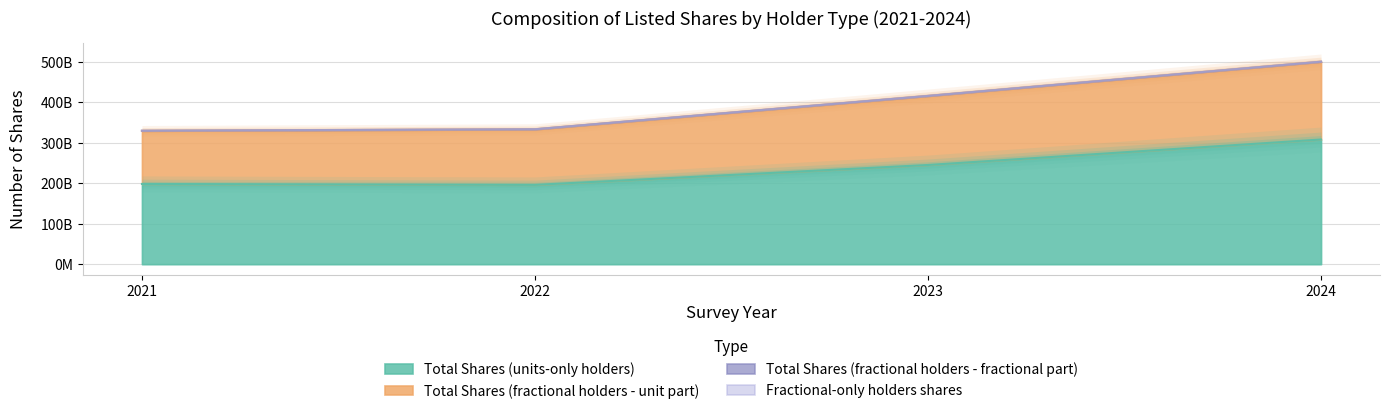

What is the difference between the second highest and second lowest values in the Total Shares (fractional holders - unit part) series?

82283873600